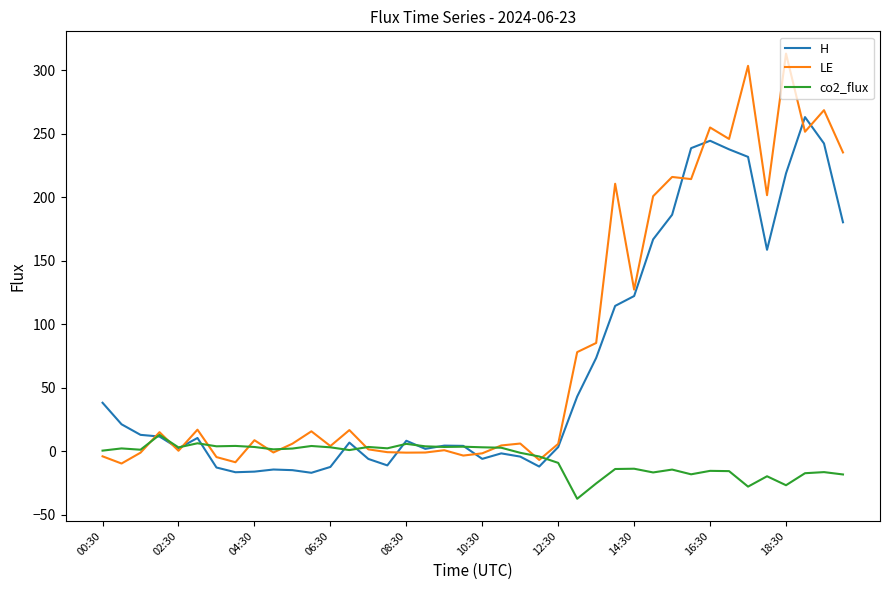

Rank the series by their average value, from highest to lowest.

LE, H, co2_flux